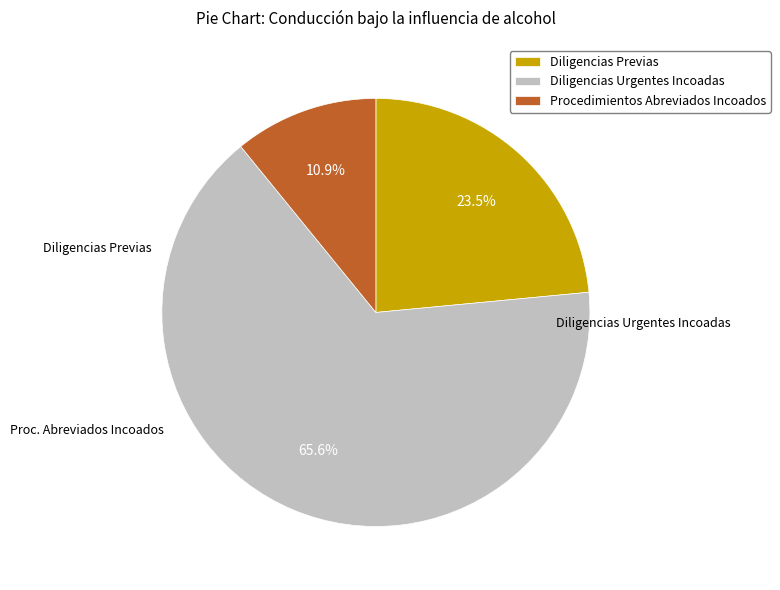

To the nearest percent, what percentage of the pie is Procedimientos Abreviados Incoados?

11%